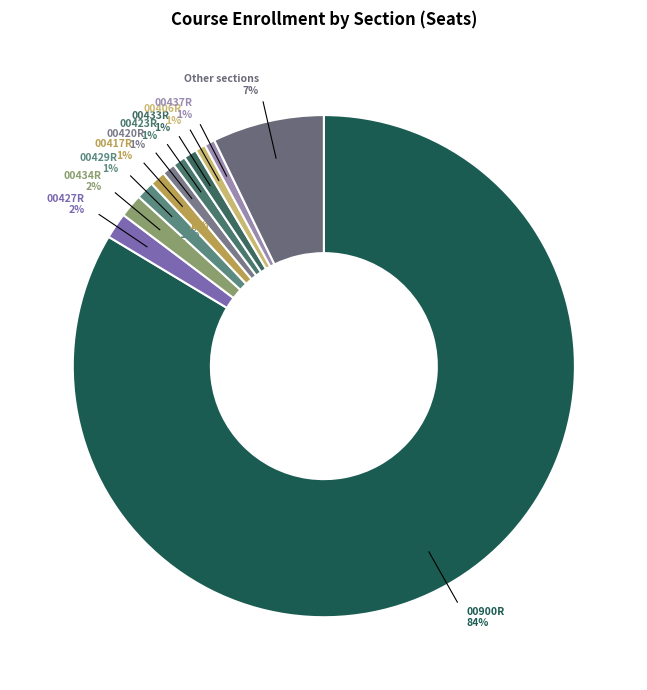

The 00431R slice represents 1% of the pie. True or false?

False